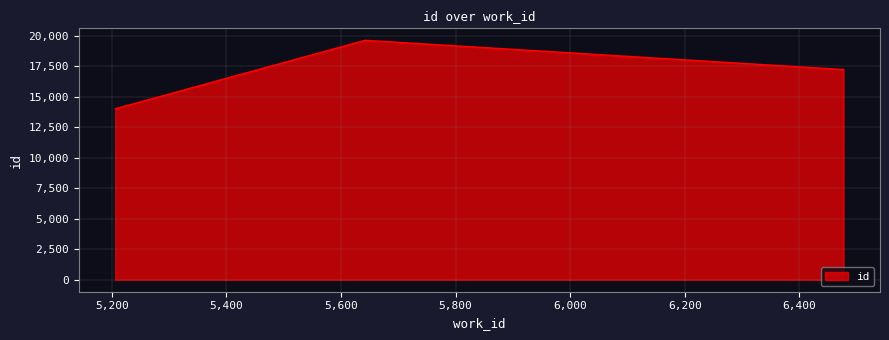

Count the number of categories in the chart.

3